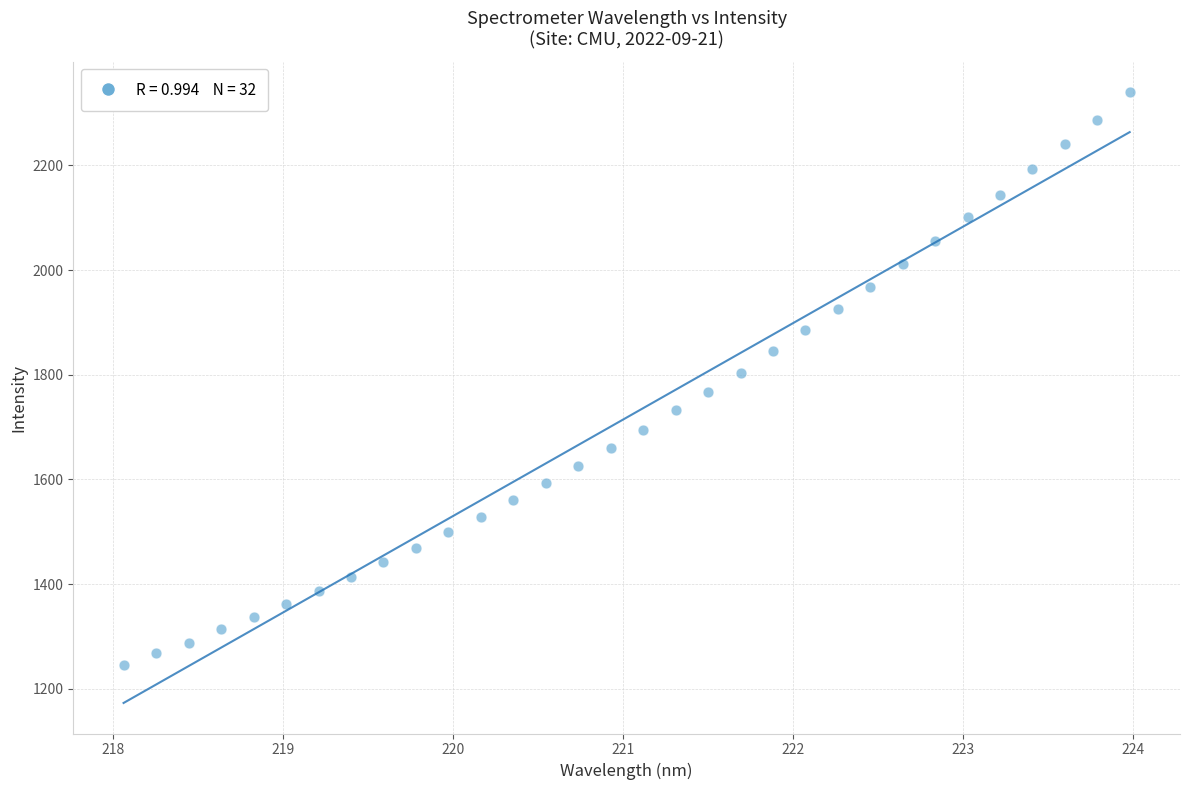

What is the range of Y values (max minus min)?

1094.5